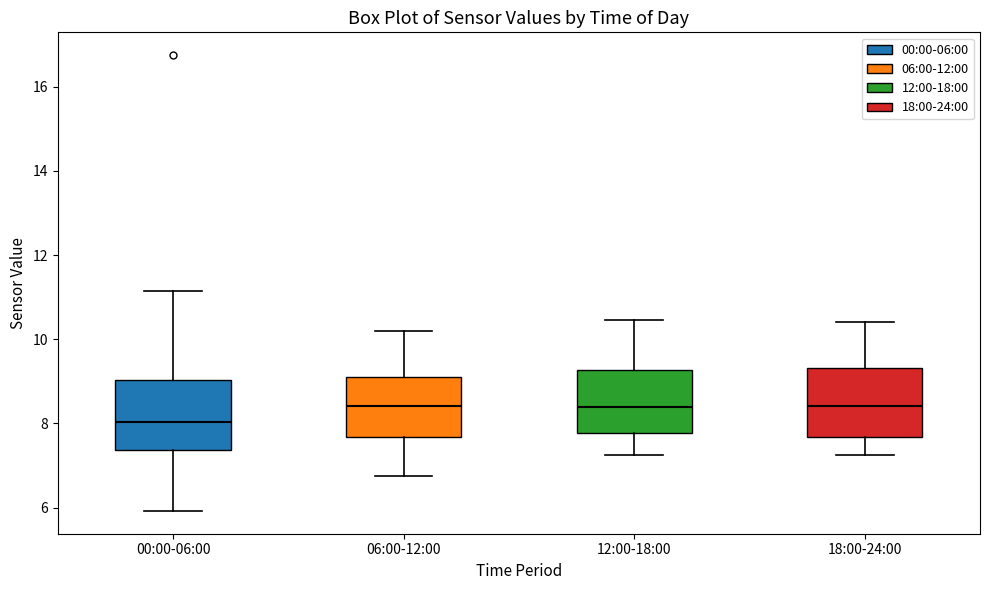

Reading left to right, read every box against the y-axis: the position of its median line, the range the box covers, and the ends of its whiskers. The values are not printed on the chart, so give them approximately, as read against the axis.

00:00-06:00: median 8.0, box 7.4 to 9.0, whiskers 6.0 to 11.2
06:00-12:00: median 8.4, box 7.6 to 9.2, whiskers 6.8 to 10.2
12:00-18:00: median 8.4, box 7.8 to 9.2, whiskers 7.2 to 10.4
18:00-24:00: median 8.4, box 7.6 to 9.4, whiskers 7.2 to 10.4